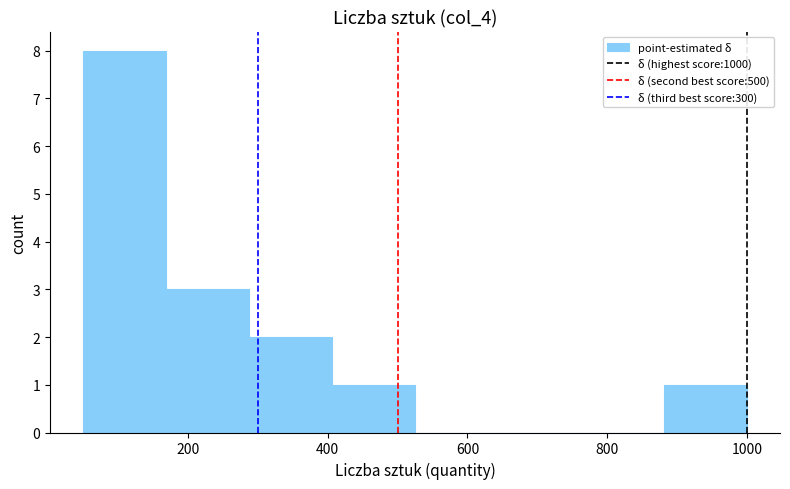

Reading left to right, transcribe this chart: for each bar, give the range it covers on the x-axis and its height. Neither the bar edges nor the heights are printed on the chart, so give them approximately, as read against the axes.

60 to 160: 8
160 to 280: 3
280 to 400: 2
400 to 520: 1
520 to 640: 0
640 to 760: 0
760 to 880: 0
880 to 1000: 1